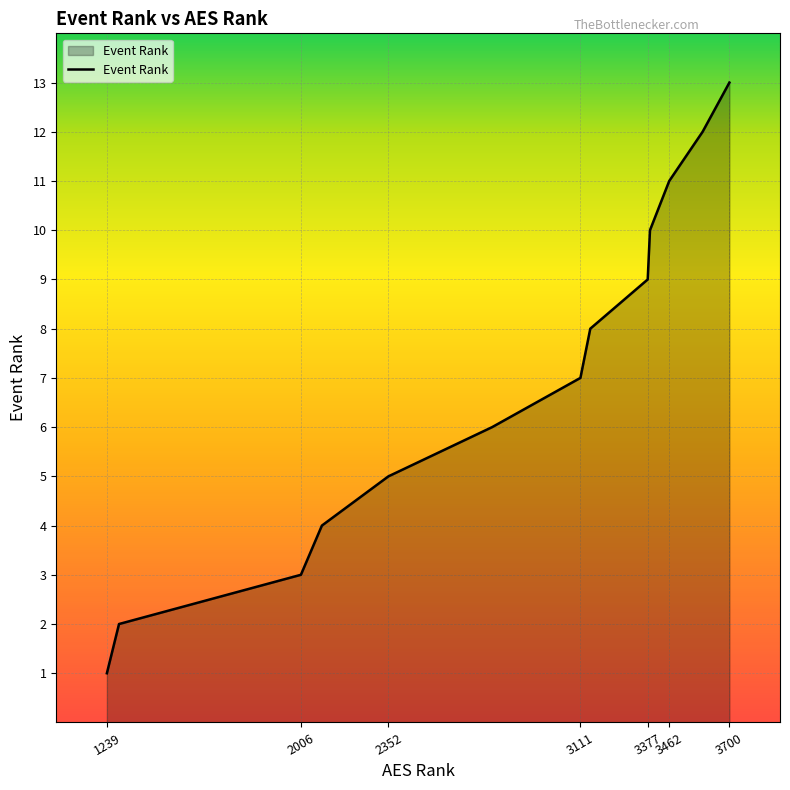

What is the greatest value displayed?

13